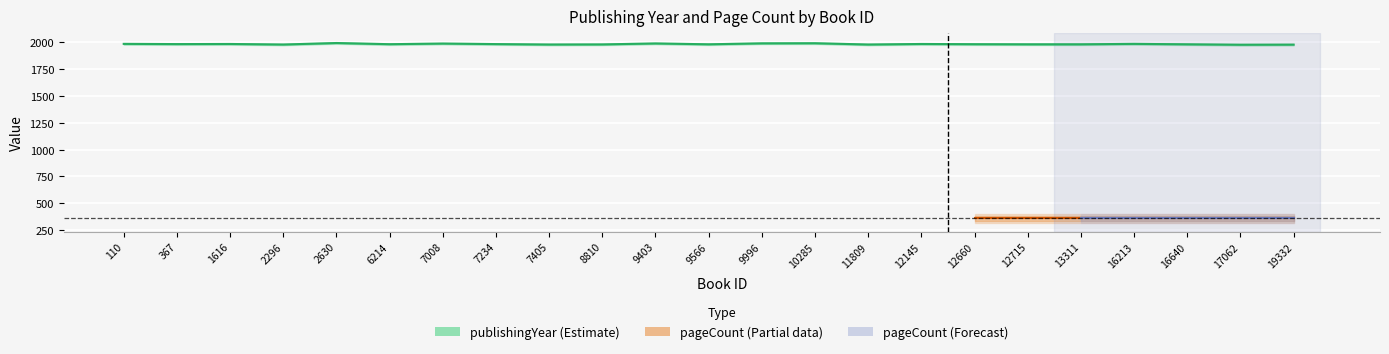

The value at 8810 is 2957. True or false?

False